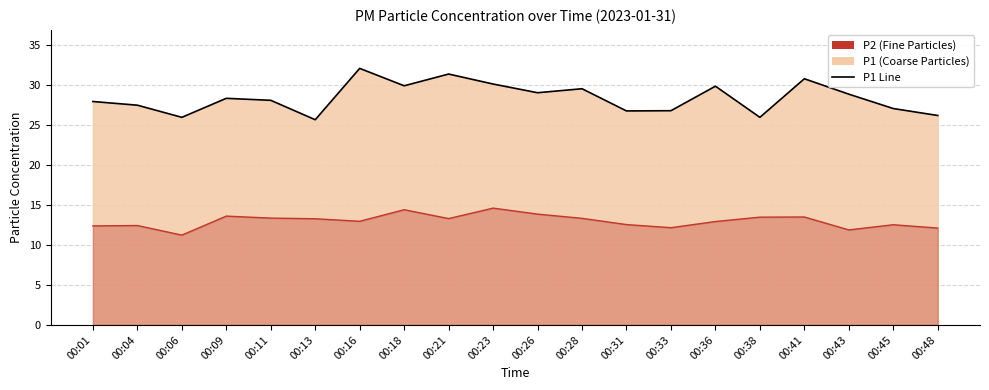

At which label is P1 Line closest to 28?

00:01